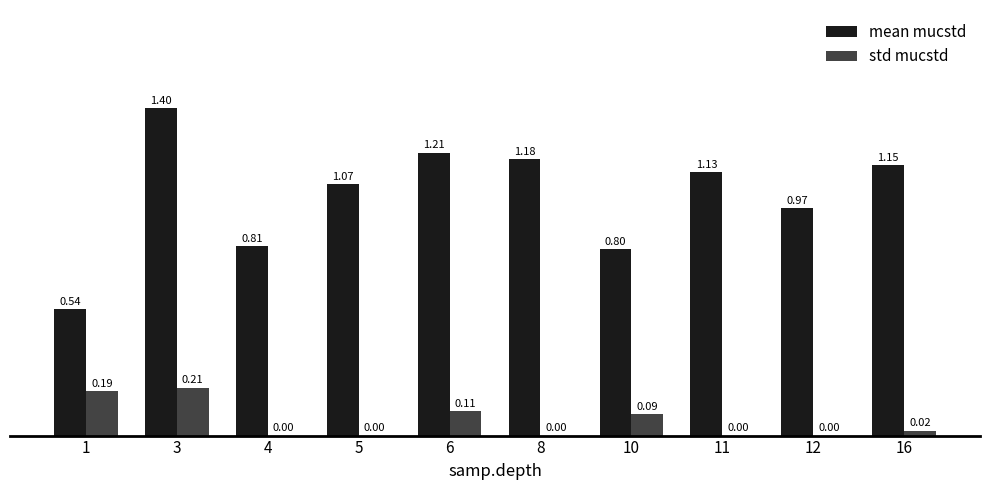

What are all the series names shown in the legend?

mean mucstd, std mucstd